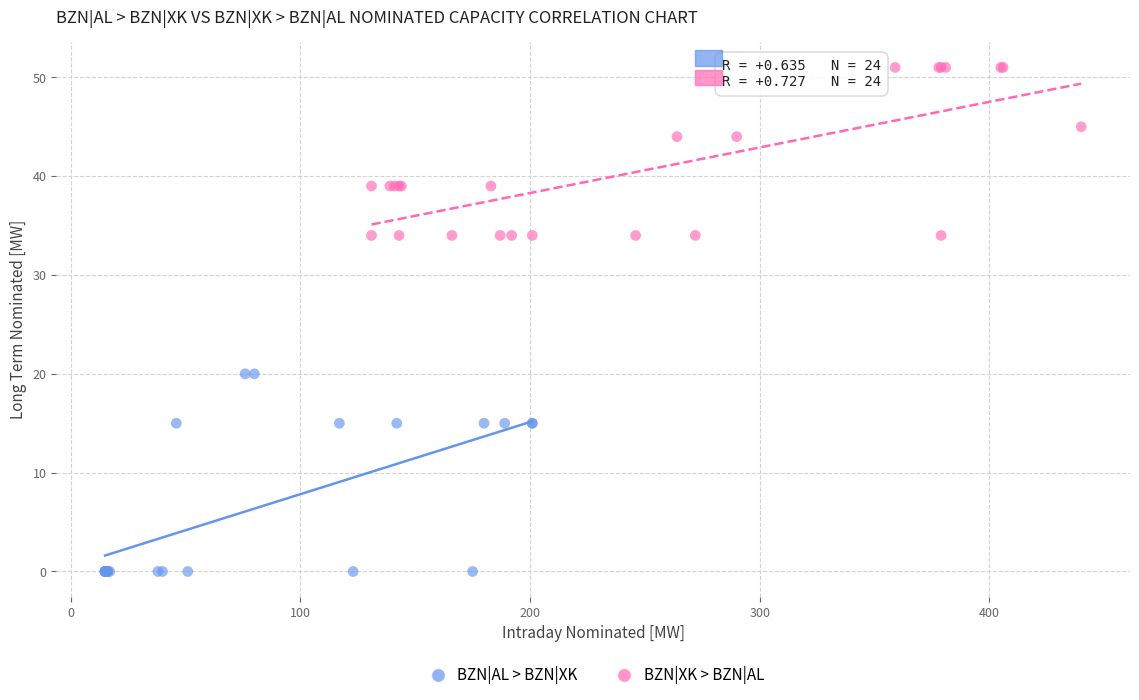

Which series contains the highest Y value?

BZN|XK > BZN|AL